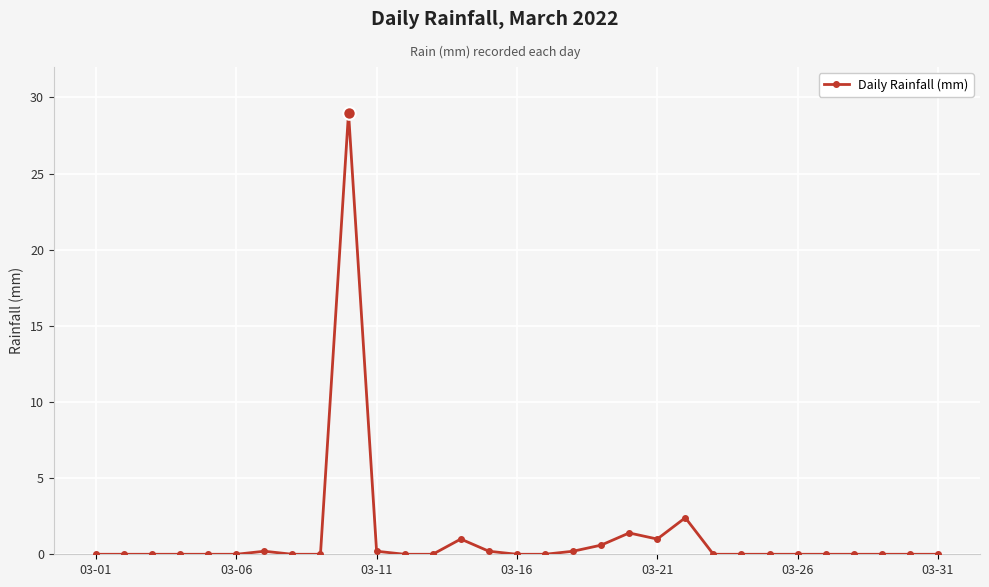

What is the greatest value displayed?

29.0